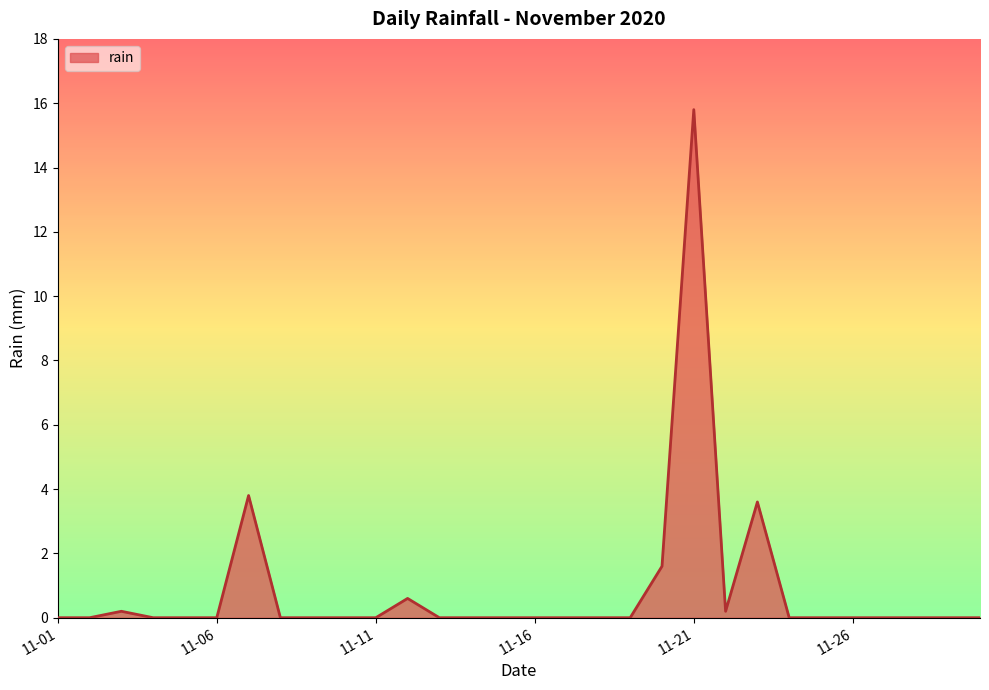

What is the greatest value displayed?

15.8